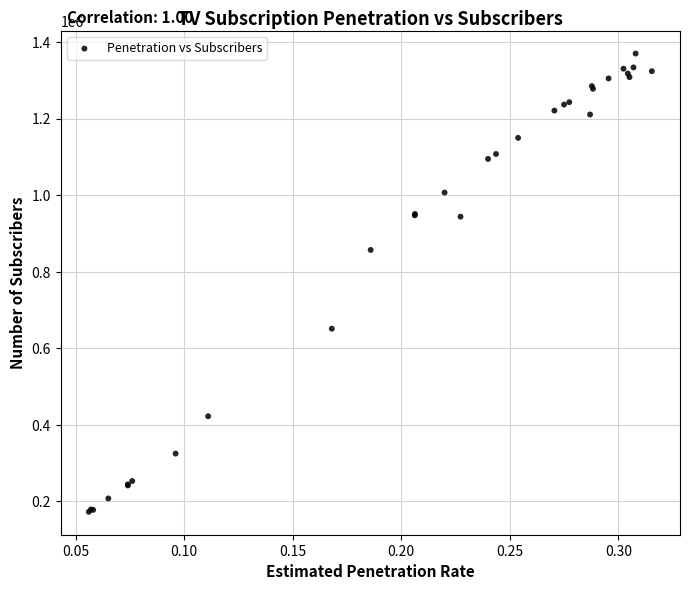

What Y value in the scatter plot is closest to 771125?

856595.5